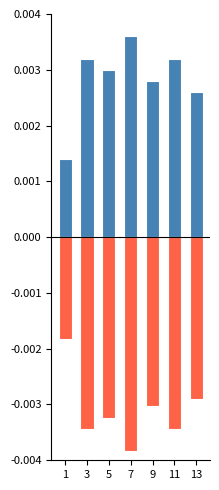

Is the value of Negative at 7 greater than the value of Positive at 11?

No